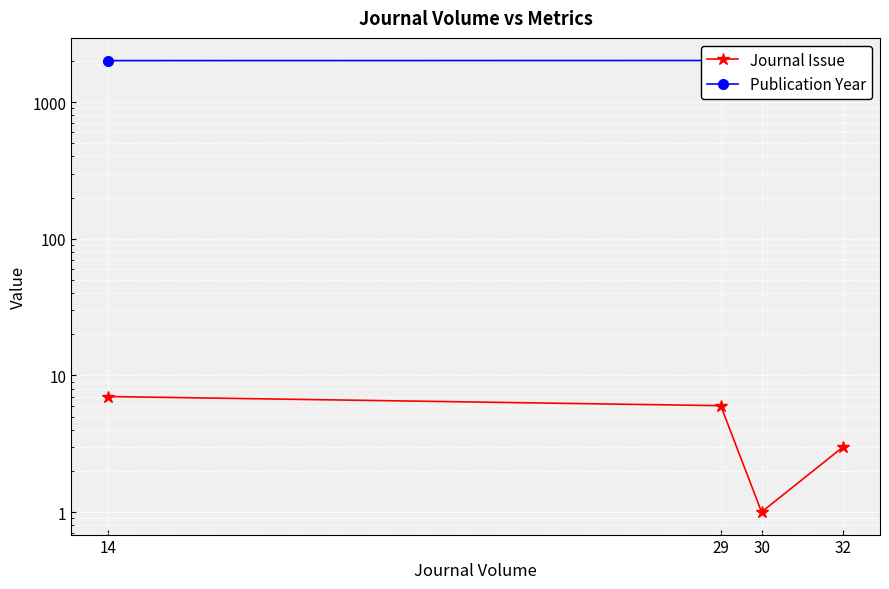

Reading left to right, transcribe all the data shown in this chart.

Journal Issue: 7	6	1	3
Publication Year: 2012	2016	2017	2017